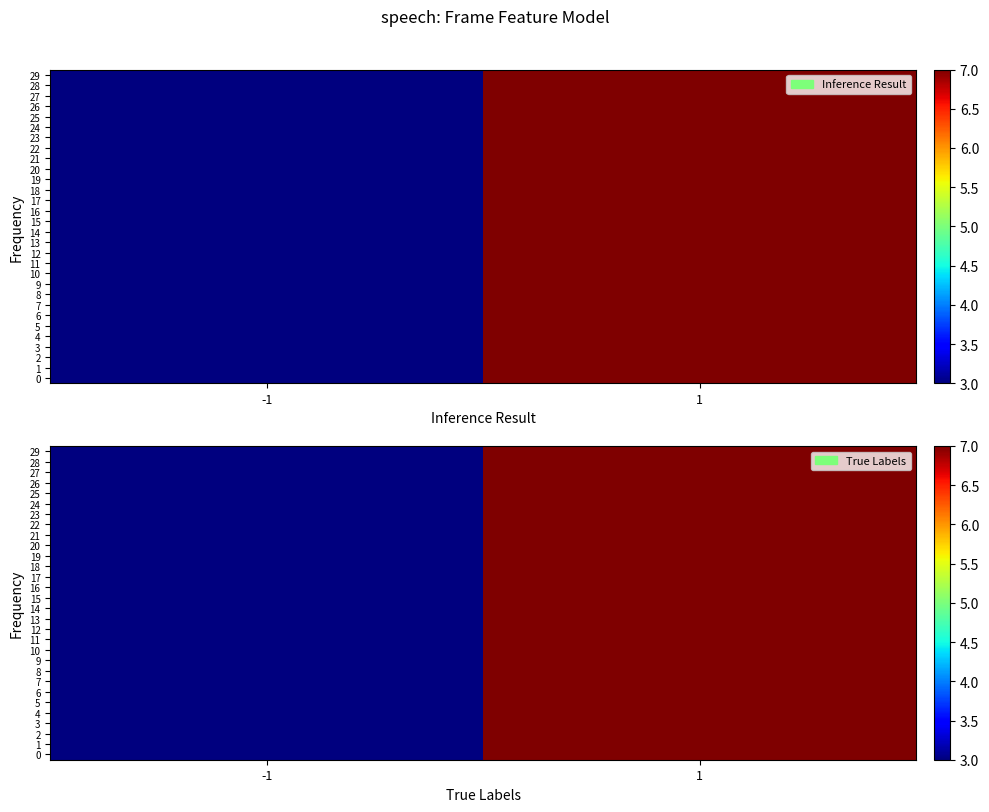

What is the maximum value shown in the chart?

7